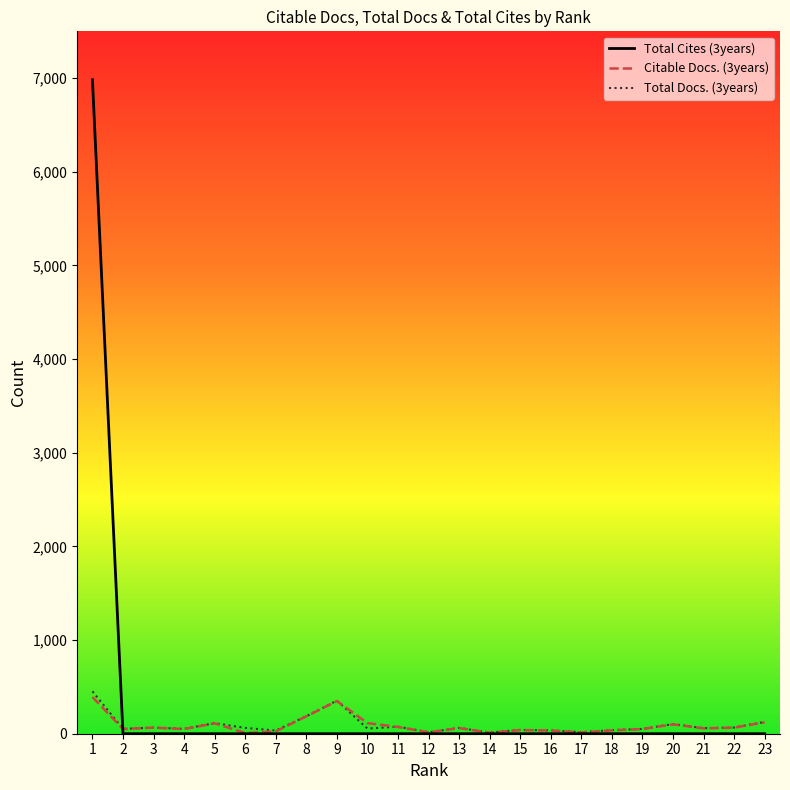

What is the maximum value shown in the chart?

6983